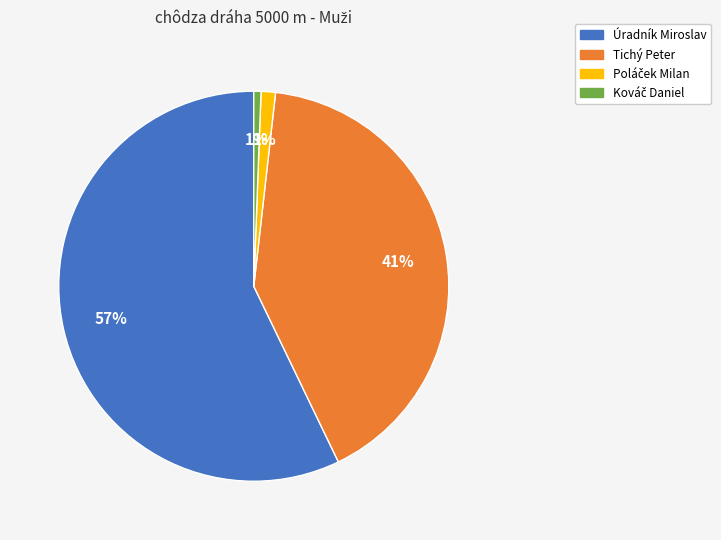

To the nearest percent, what portion does Úradník Miroslav represent?

57%